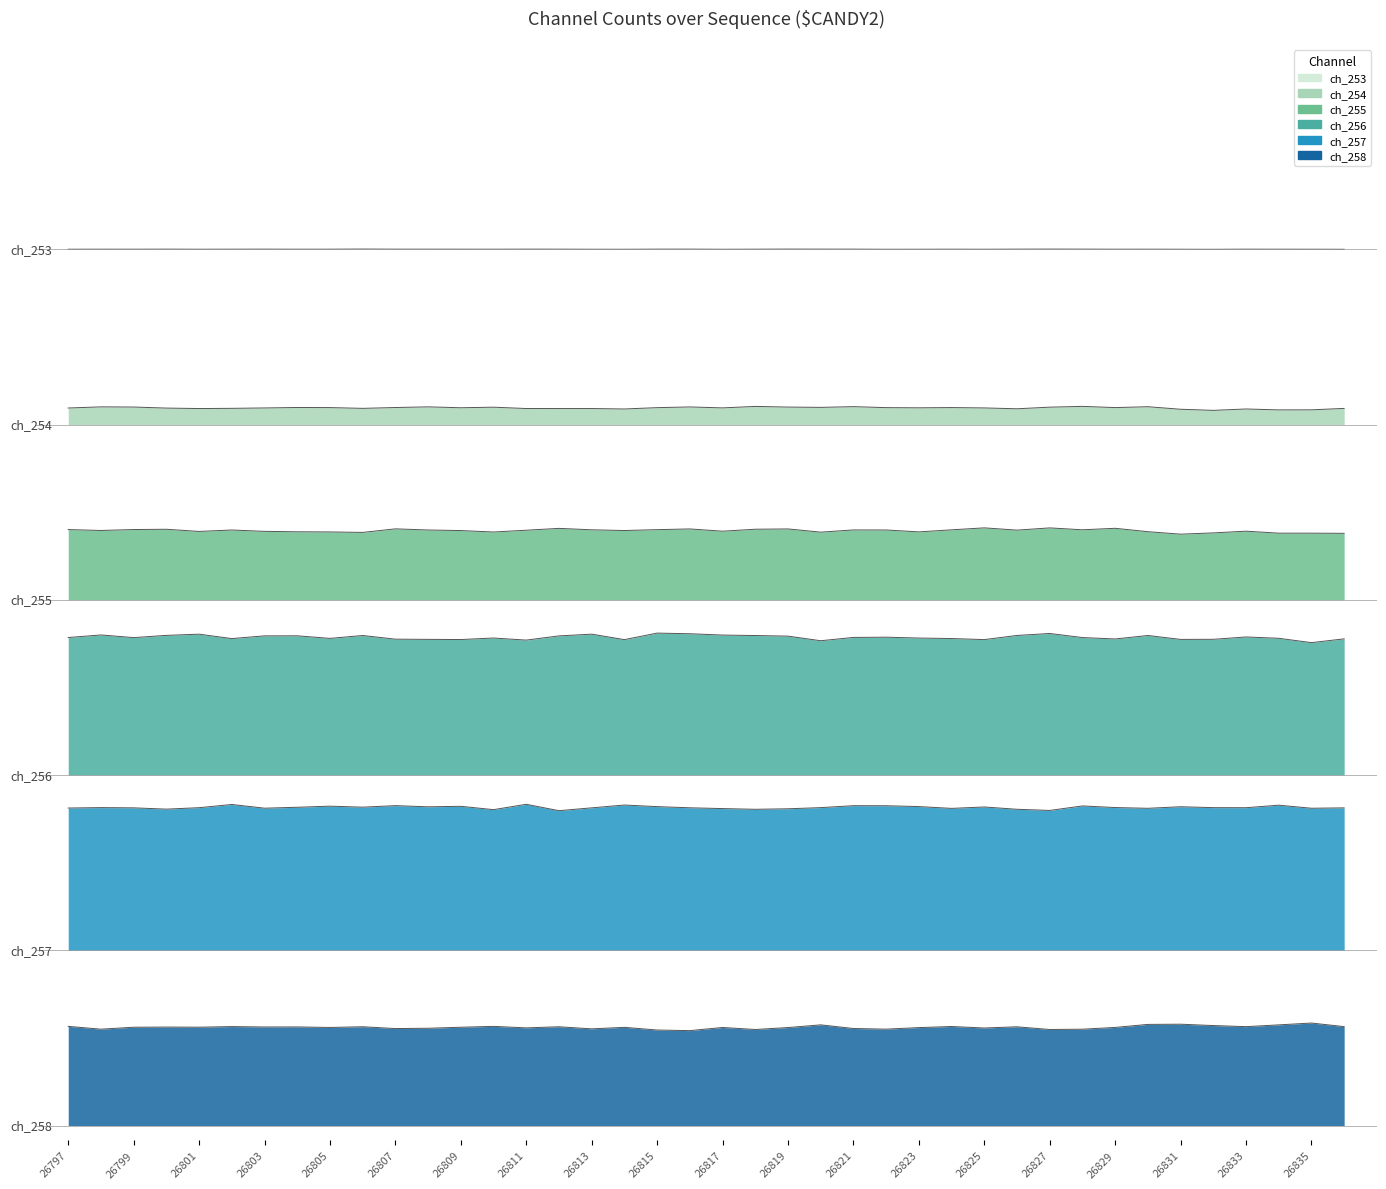

The ch_254 series shows 4.9 at 26830. True or false?

True